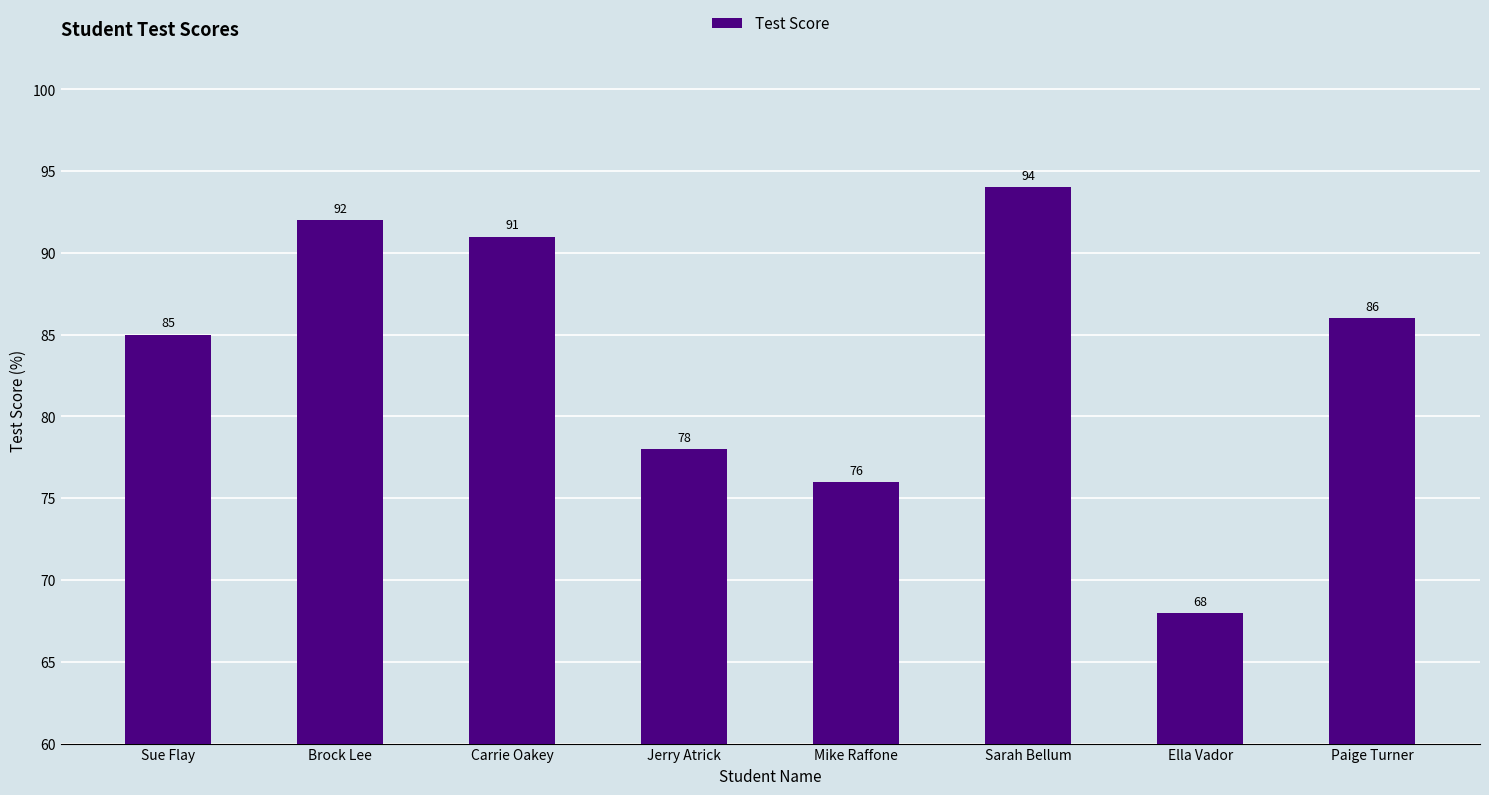

Where is the data nearest to the value 81?

Jerry Atrick